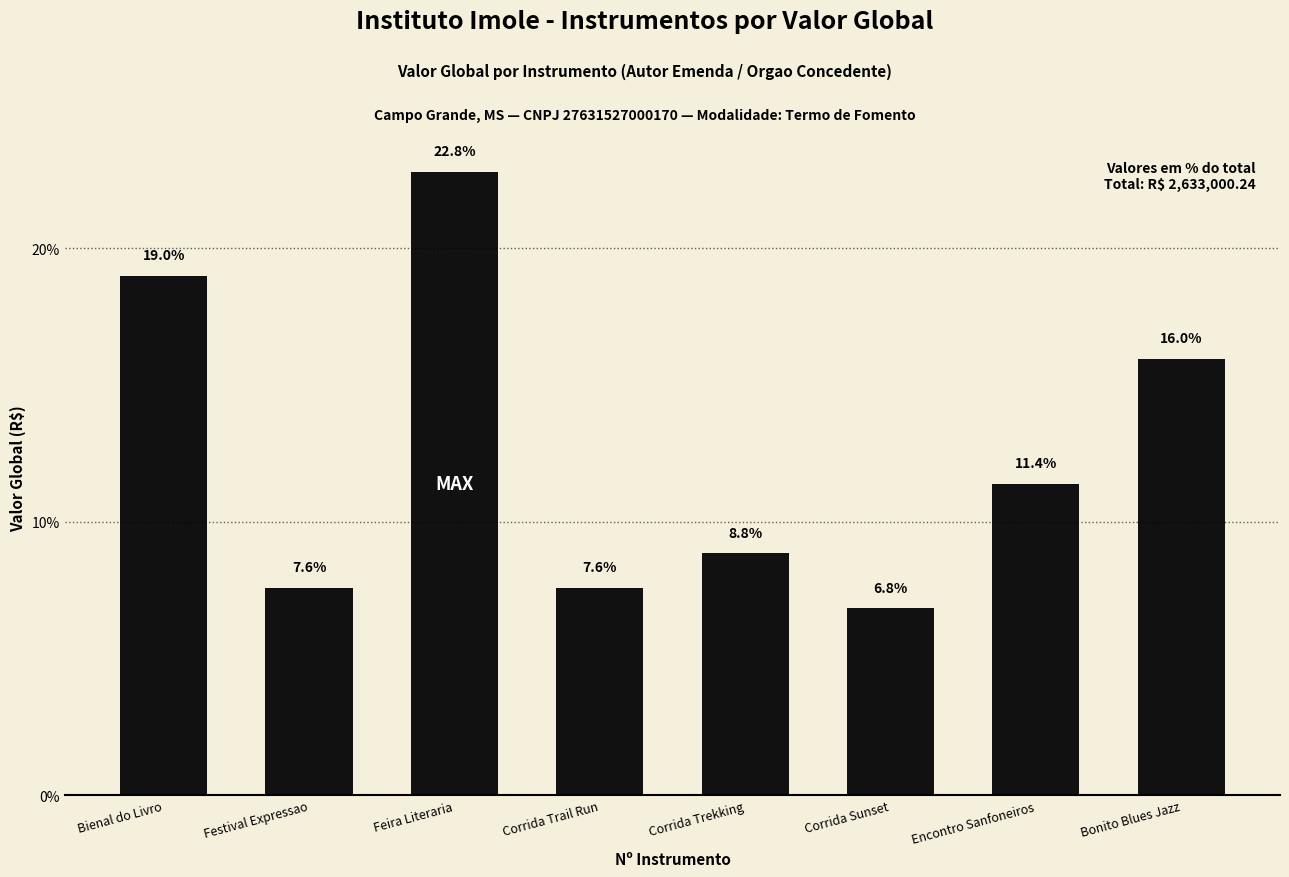

What is the difference between the maximum and minimum values?

16.0